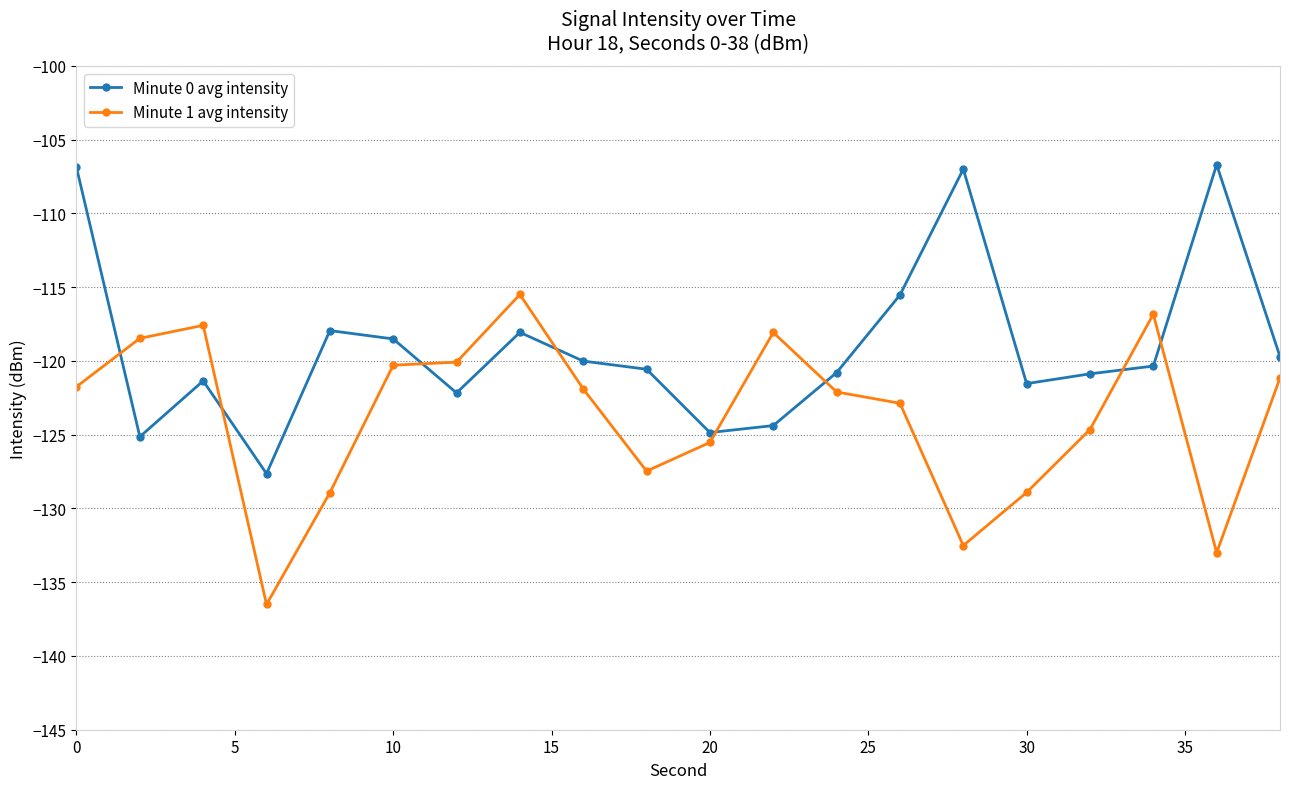

How many times do Minute 0 avg intensity and Minute 1 avg intensity cross each other?

8